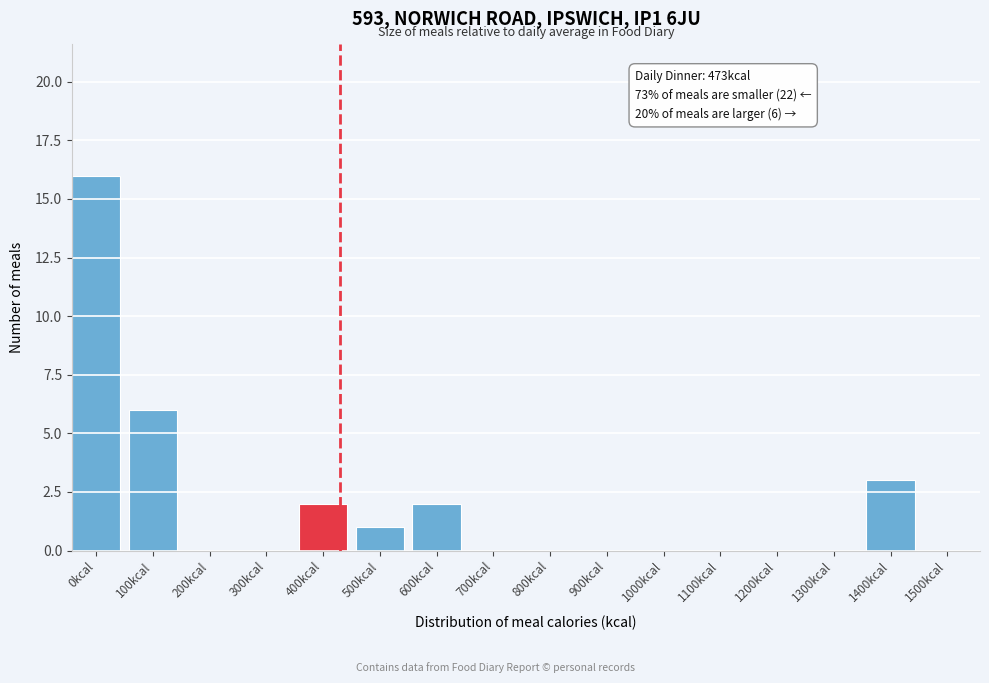

Reading left to right, list all the values displayed in this chart.

0kcal=16	100kcal=6	200kcal=0	300kcal=0	400kcal=2	500kcal=1	600kcal=2	700kcal=0	800kcal=0	900kcal=0	1000kcal=0	1100kcal=0	1200kcal=0	1300kcal=0	1400kcal=3	1500kcal=0